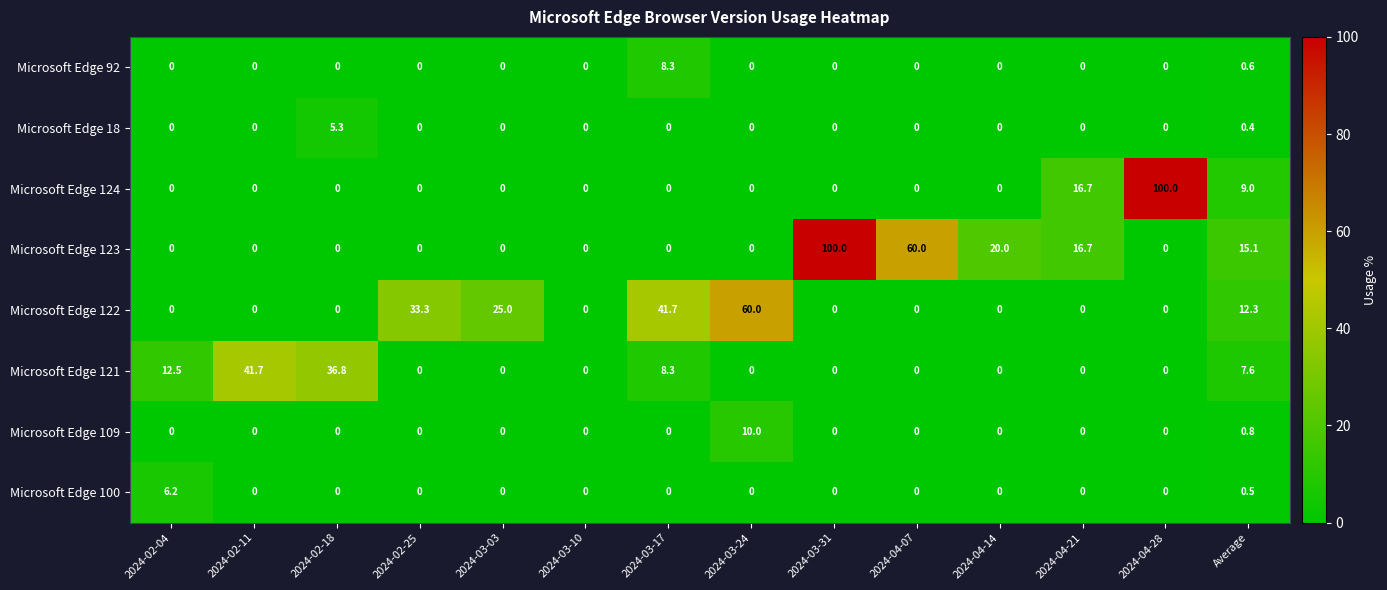

Which series has the largest total across all categories?

Microsoft Edge 123